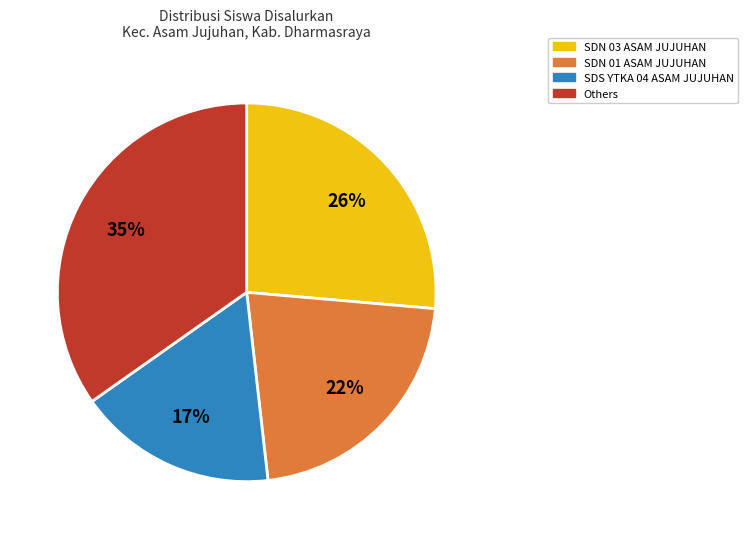

Combined, do SDN 01 ASAM JUJUHAN and SDN 03 ASAM JUJUHAN account for over 50%?

No